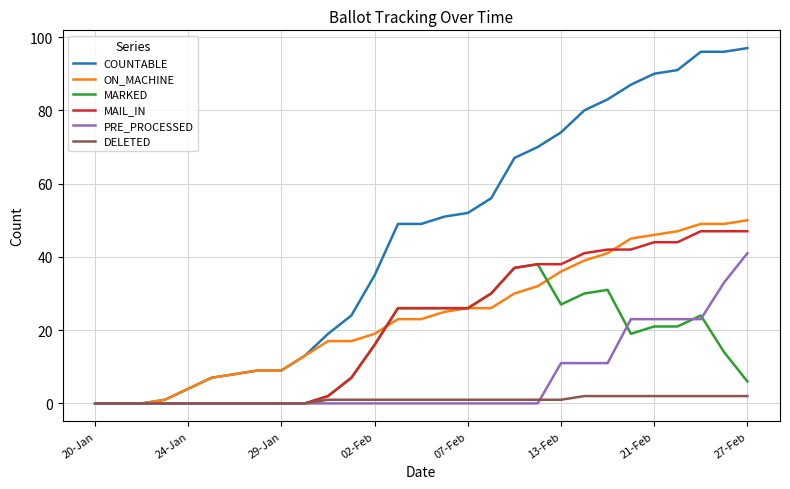

Which series has the largest total across all categories?

COUNTABLE